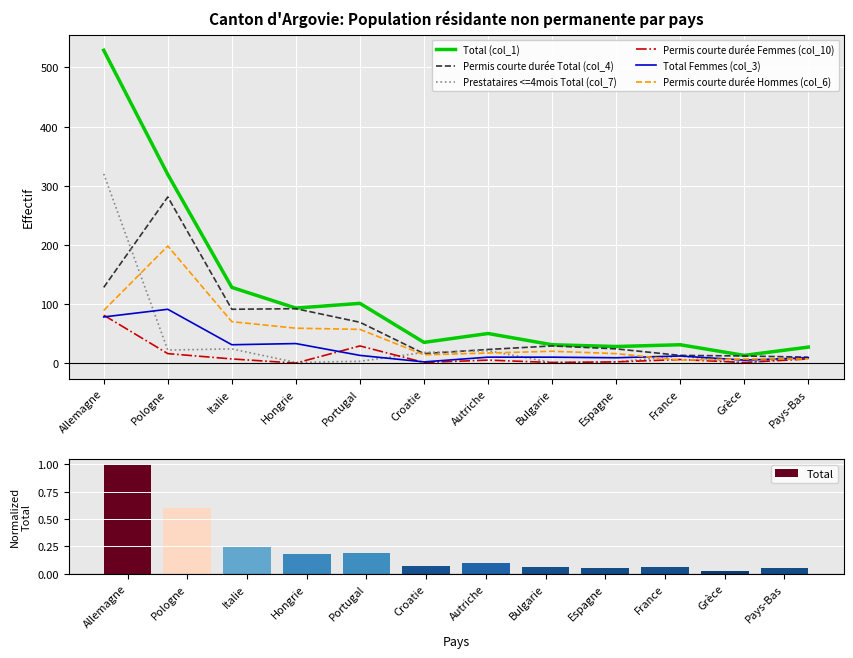

List the labels in order of Total (col_1) value, smallest first.

Grèce, Pays-Bas, Espagne, Bulgarie, France, Croatie, Autriche, Hongrie, Portugal, Italie, Pologne, Allemagne